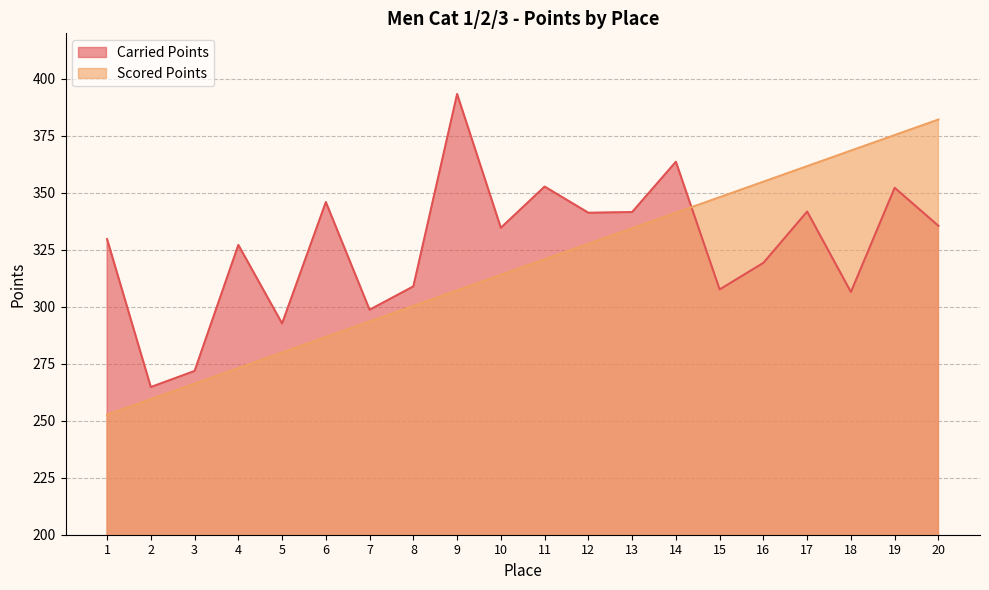

How many categories are shown in the chart?

20